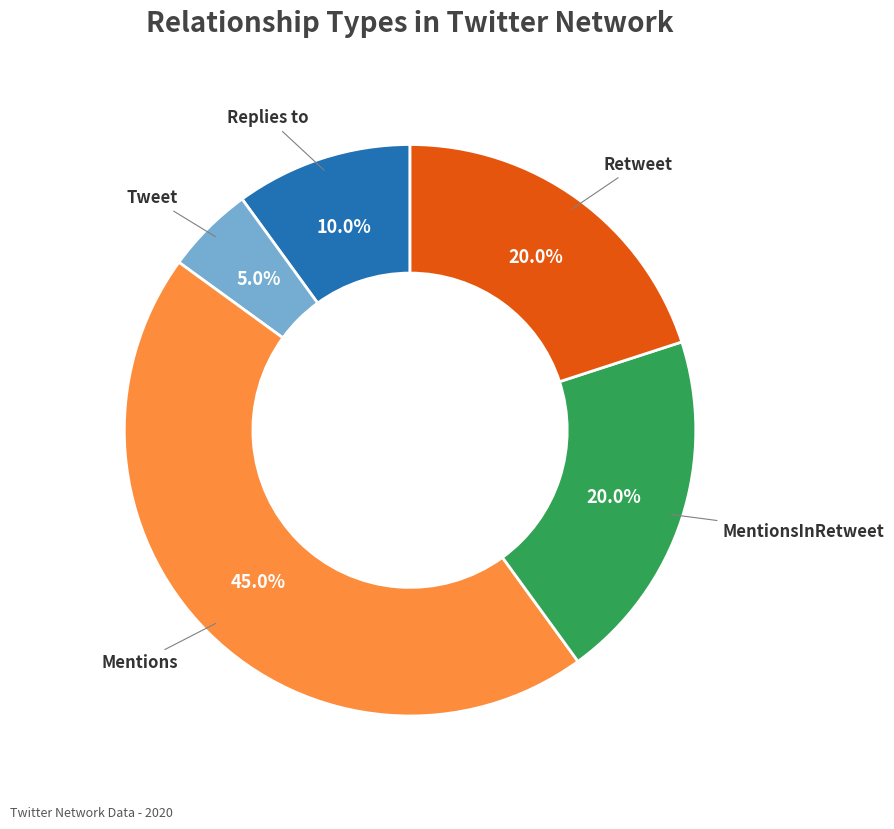

What is the largest slice in the pie chart?

Mentions